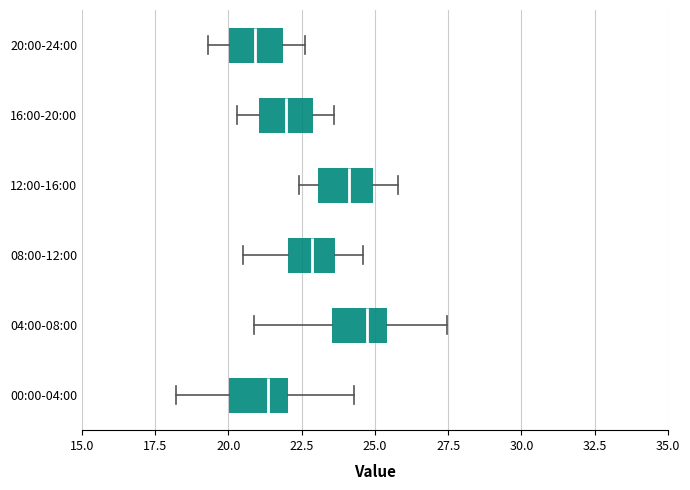

Reading bottom to top, read every box against the x-axis: the position of its median line, the range the box covers, and the ends of its whiskers. The values are not printed on the chart, so give them approximately, as read against the axis.

00:00-04:00: median 21.5, box 20.0 to 22.0, whiskers 18.0 to 24.5
04:00-08:00: median 24.5, box 23.5 to 25.5, whiskers 21.0 to 27.5
08:00-12:00: median 23.0, box 22.0 to 23.5, whiskers 20.5 to 24.5
12:00-16:00: median 24.0, box 23.0 to 25.0, whiskers 22.5 to 26.0
16:00-20:00: median 22.0, box 21.0 to 23.0, whiskers 20.5 to 23.5
20:00-24:00: median 21.0, box 20.0 to 22.0, whiskers 19.5 to 22.5